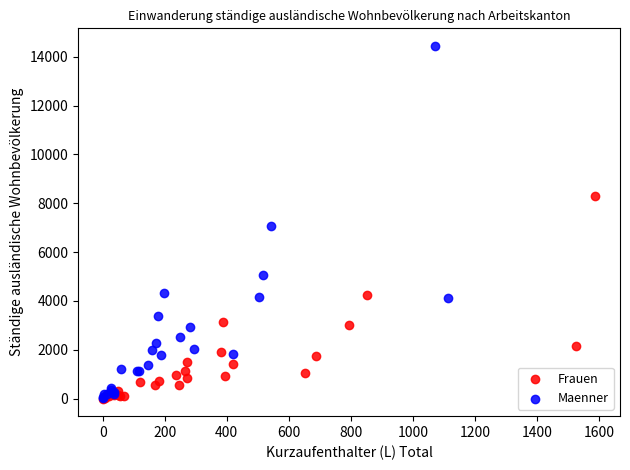

What are all the series names shown in the legend?

Frauen, Maenner